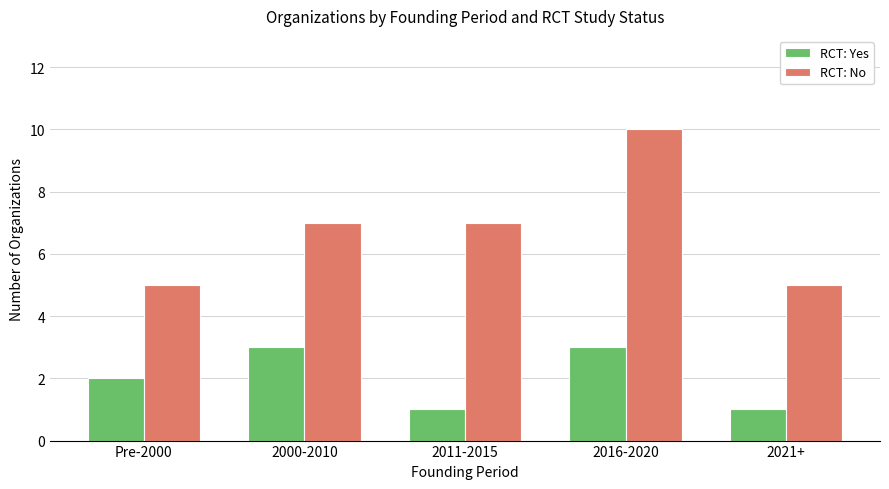

List the series in order of their peak value, lowest first.

RCT: Yes, RCT: No